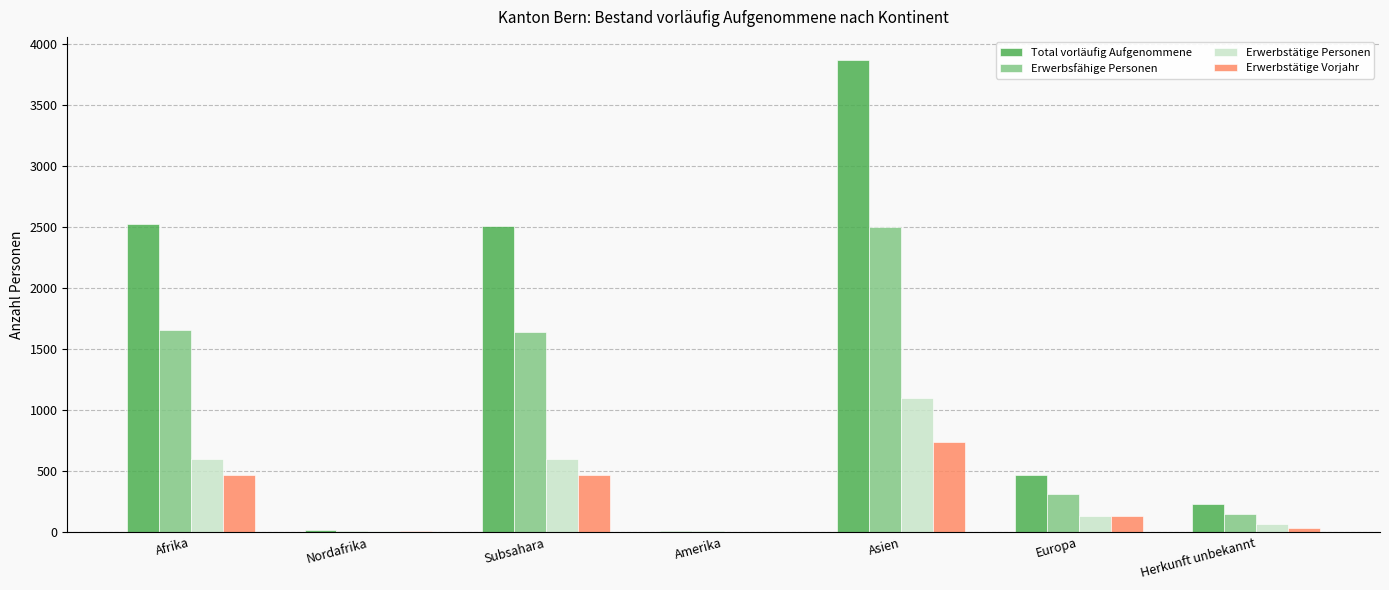

What is the sum of all Total vorläufig Aufgenommene values?

9623